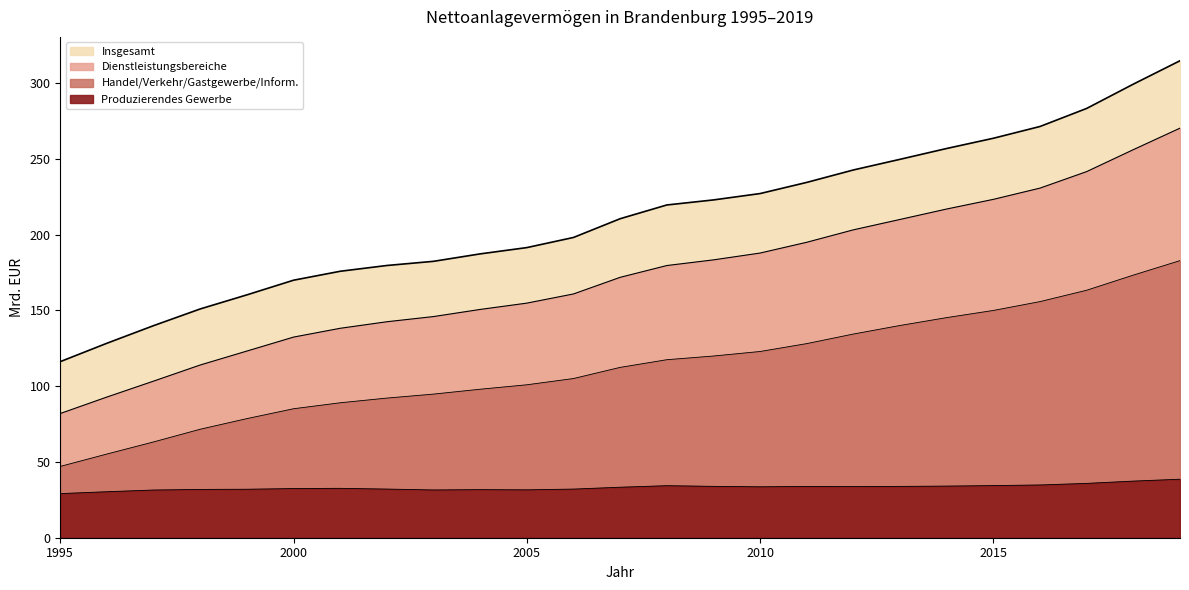

What is the sum of the Handel/Verkehr/Gastgewerbe/Inform. values at 2013 and 2001?

229066.3